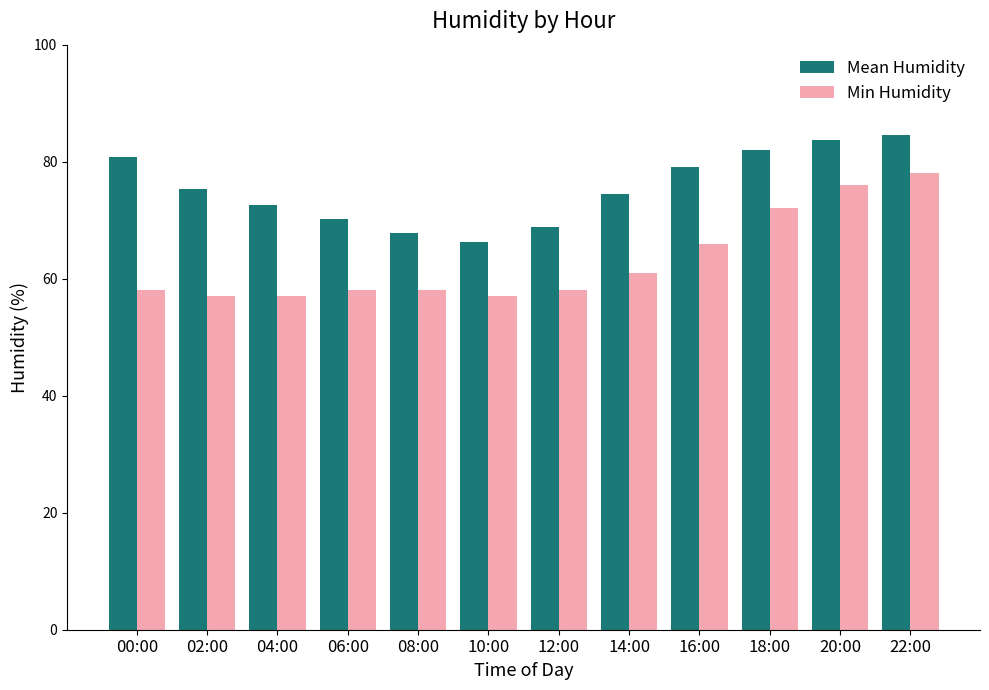

What is the label of the 9th bar from the right?

06:00